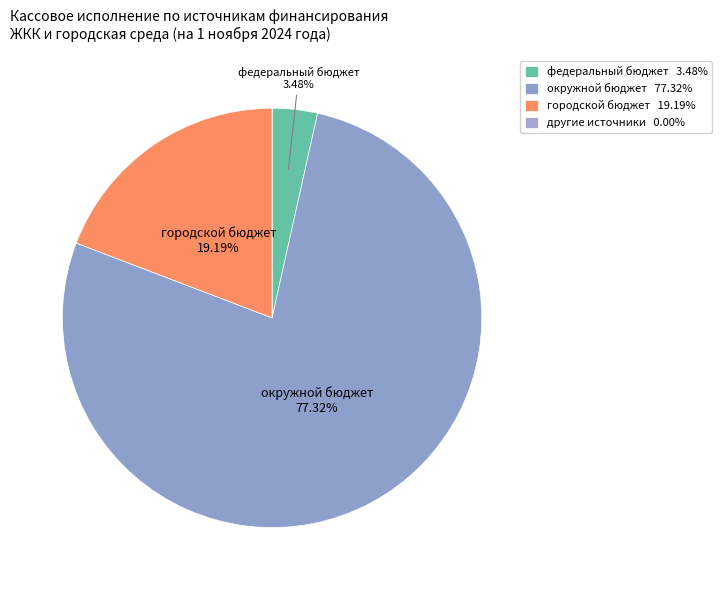

What portion of the pie excludes городской бюджет?

80.8%